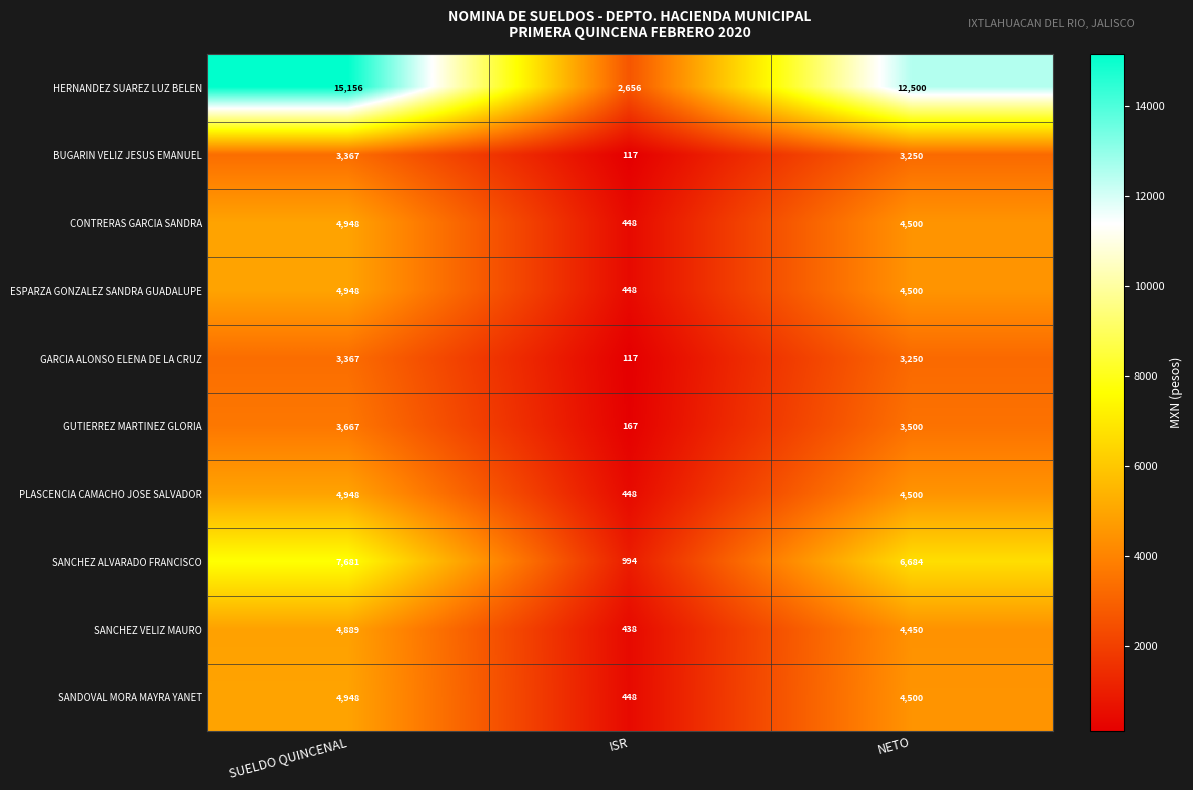

What is the total value across all series at SUELDO QUINCENAL?

57919